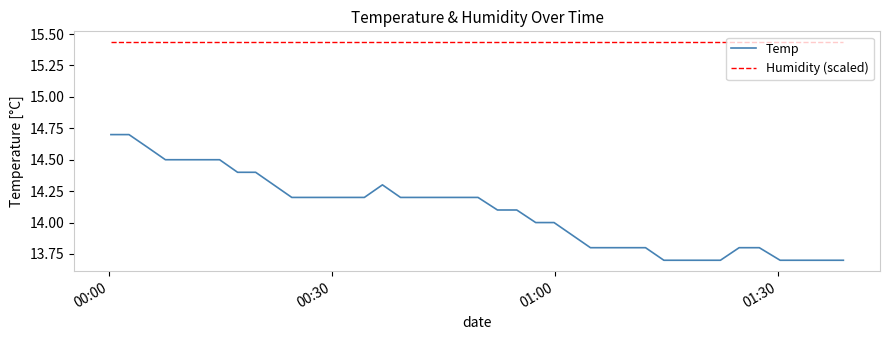

True or false: Temp and Humidity (scaled) cross at least once.

False